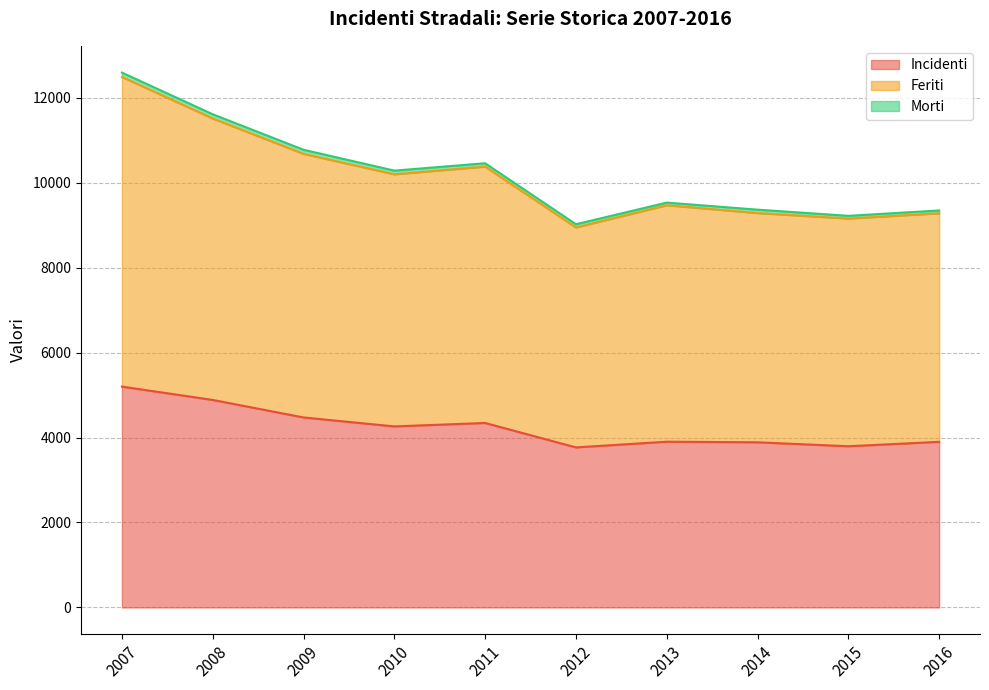

Between 2009 and 2011, which series saw the biggest shift?

Feriti